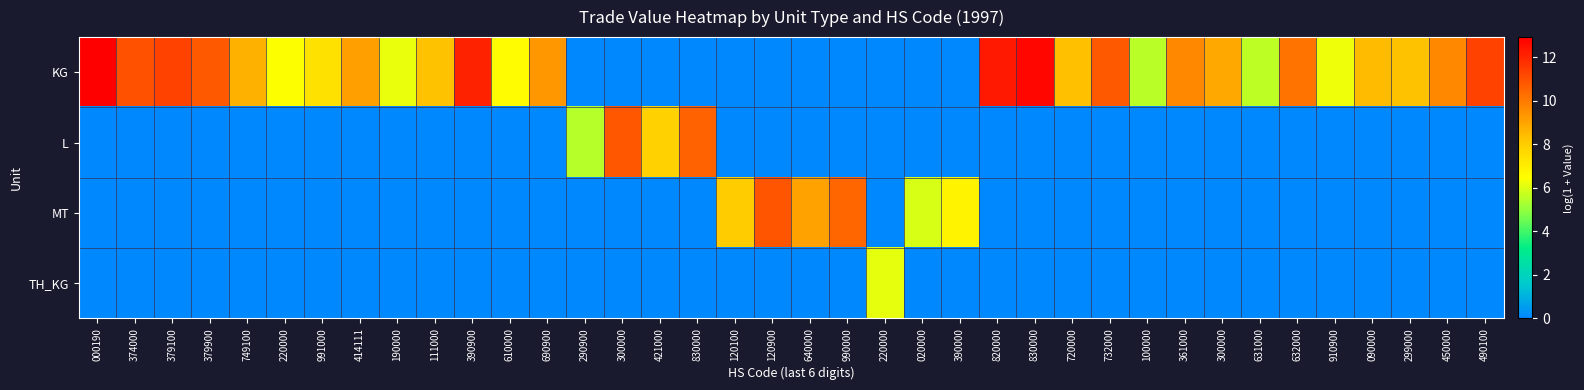

Between 632000 and 190000, which is larger?

632000